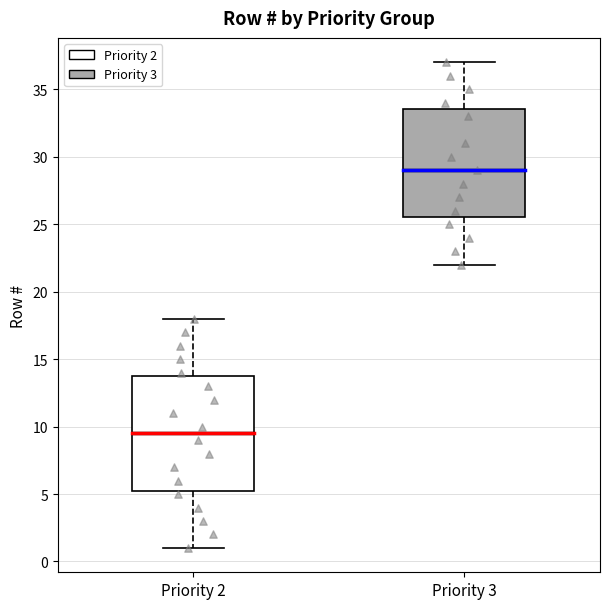

Where does the median line of the box for Priority 2 sit on the y-axis? The values are not printed on the chart, so give them approximately, as read against the axis.

9.5